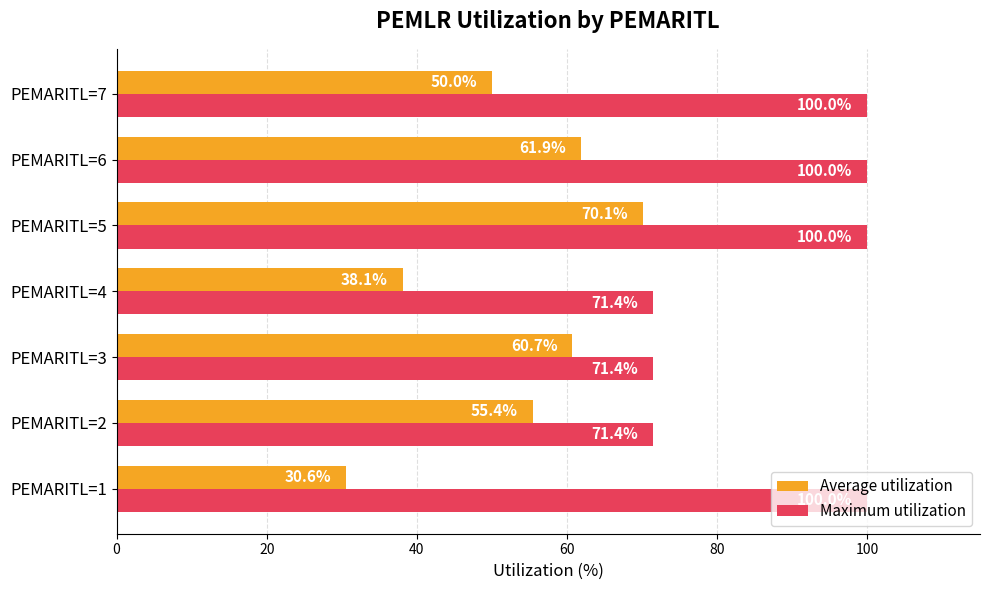

What is the smallest value displayed?

30.6